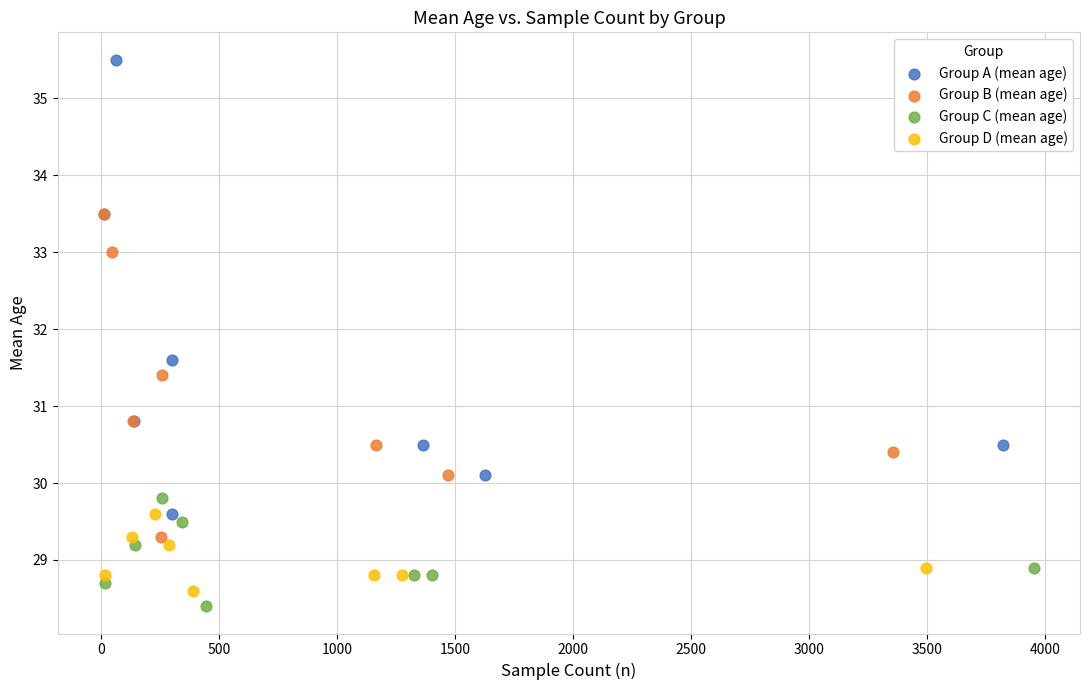

Which series has the largest Y range (max minus min)?

Group A (mean age)